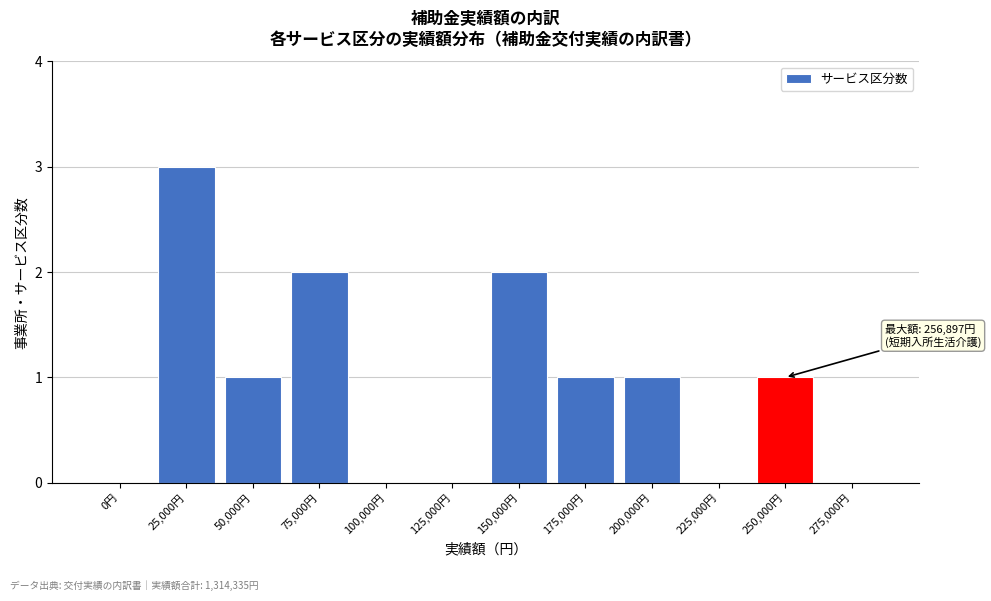

Reading left to right, what are all the values shown in this chart?

0円=0	25,000円=3	50,000円=1	75,000円=2	100,000円=0	125,000円=0	150,000円=2	175,000円=1	200,000円=1	225,000円=0	250,000円=1	275,000円=0